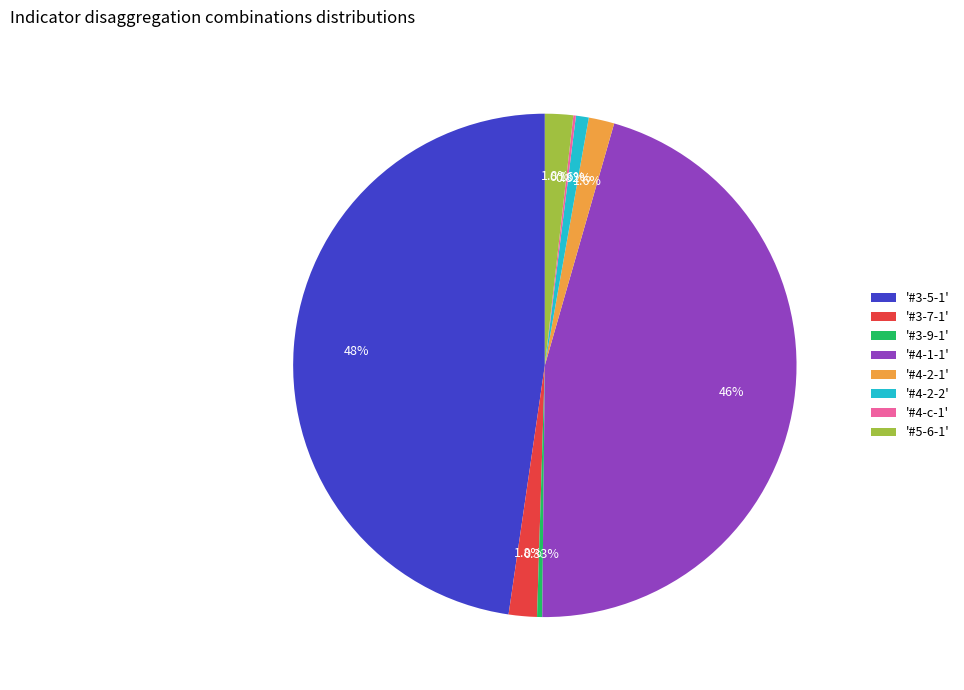

Is the sum of '#4-2-2' and '#3-7-1' greater than half?

No